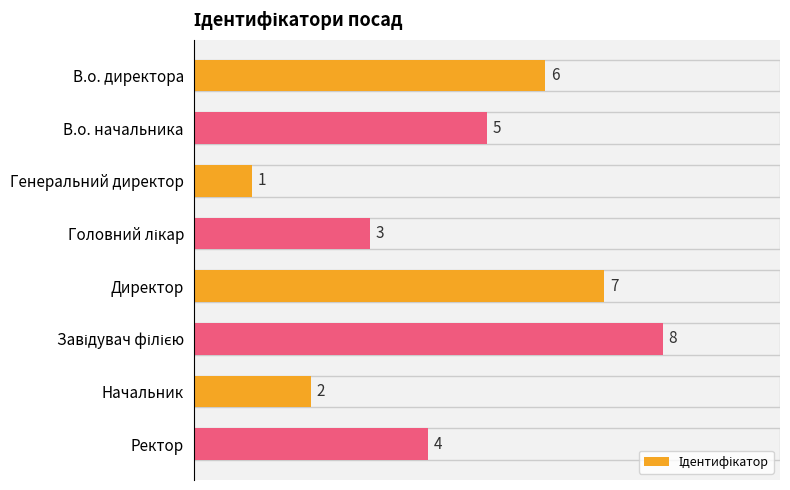

Count the number of categories in the chart.

8